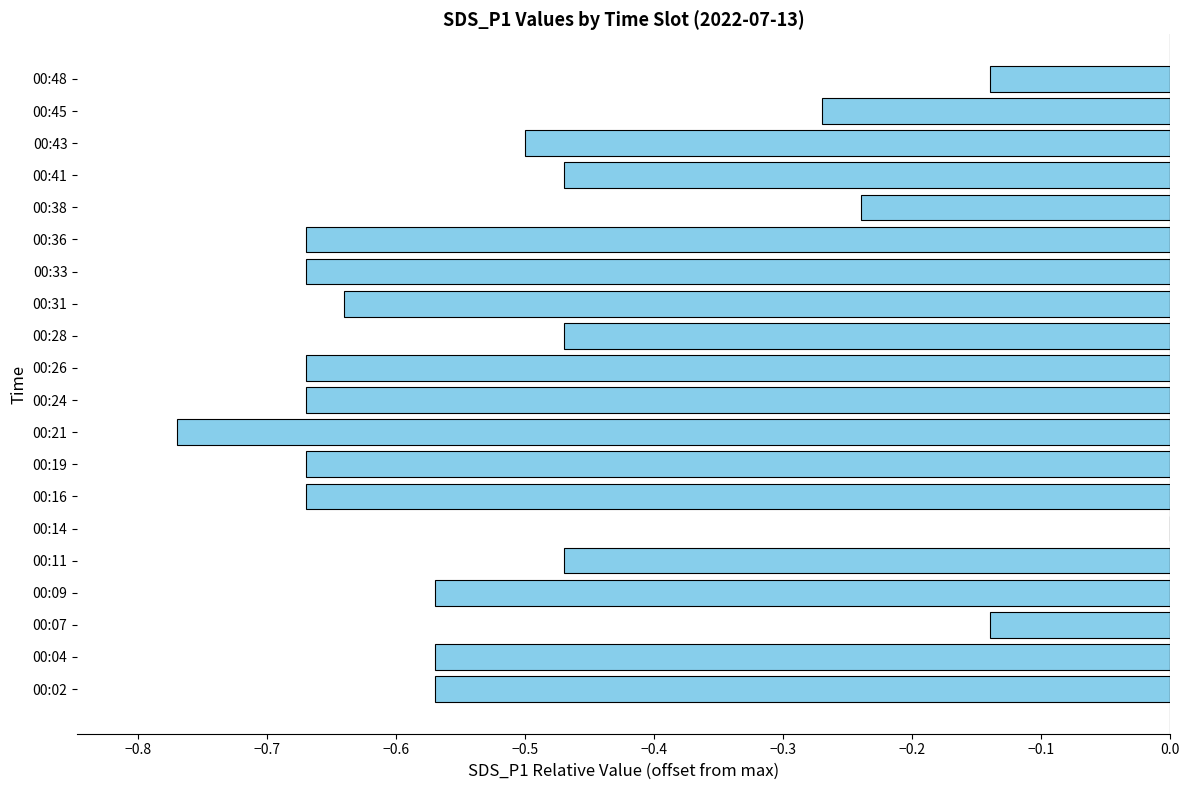

True or false: the data shows -0.2 at 00:48.

False